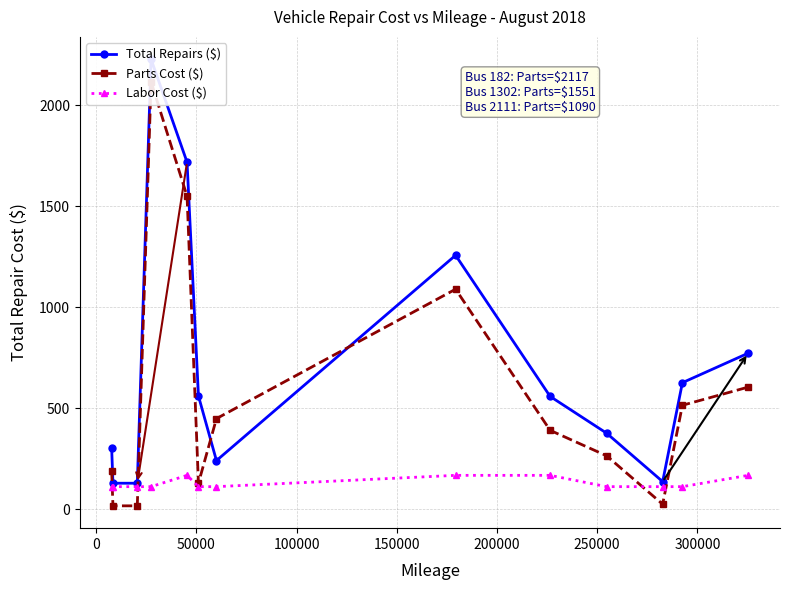

Reading right to left, list all the values displayed in this chart.

Total Repairs ($): 773	627	137	377	559	1258	241	561	1719	2229	129	129	303
Parts Cost ($): 605	515	25	265	391	1090	449	129	1551	2117	17	17	191
Labor Cost ($): 168	112	112	112	168	168	112	112	168	112	112	112	112